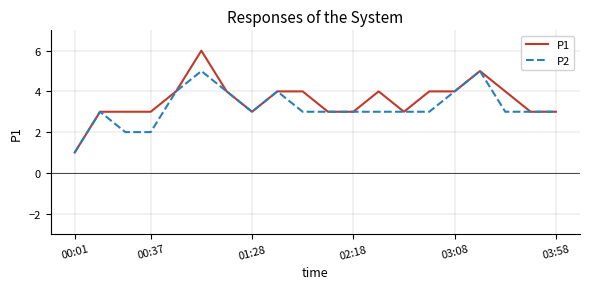

Which series has the largest range (max minus min)?

P1